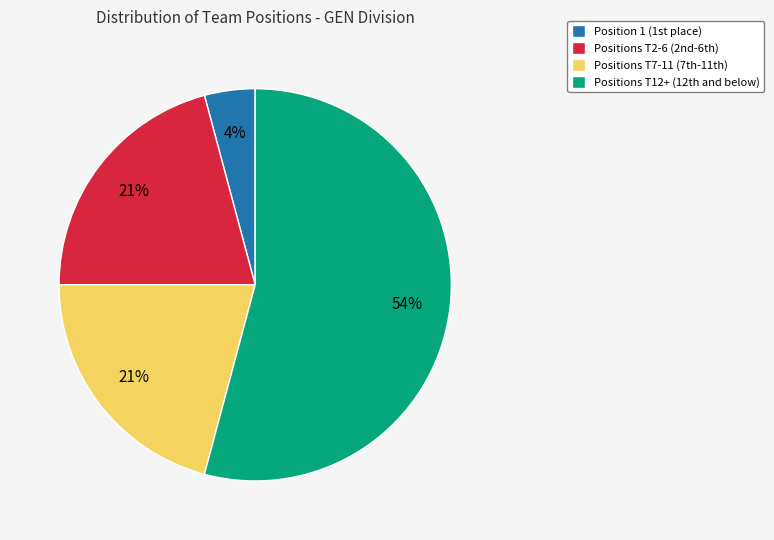

To the nearest percent, what is the difference between the largest and smallest slice percentages?

50%